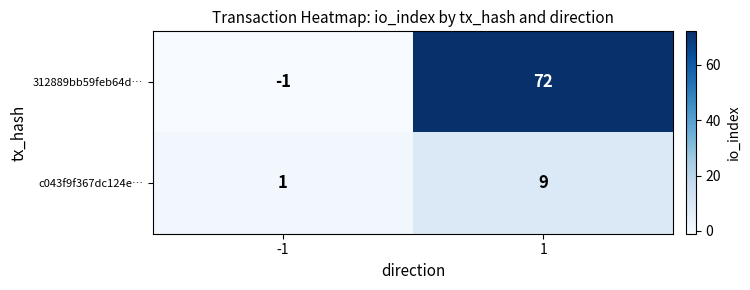

What is the difference between the maximum and minimum values in the c043f9f367dc124e… series?

8